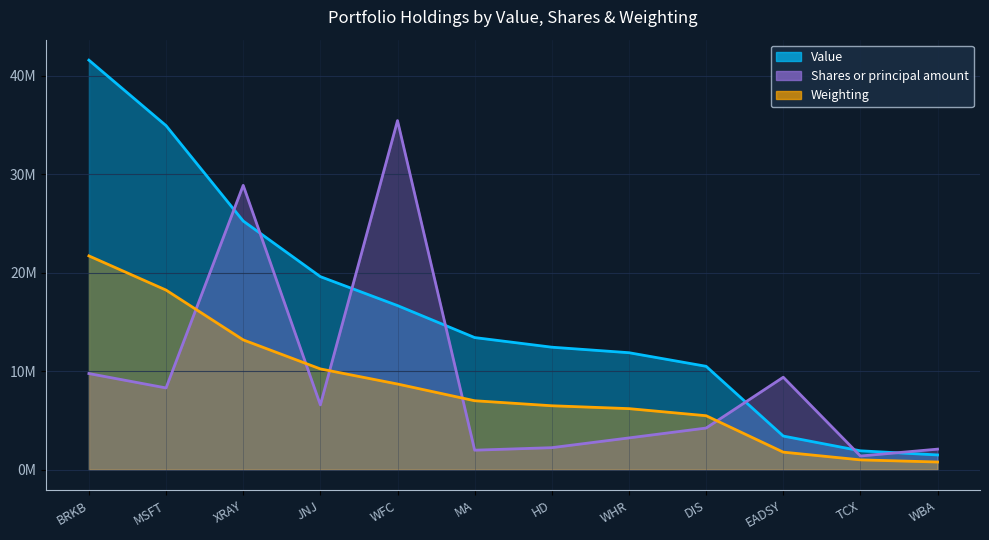

Count the number of categories in the chart.

12